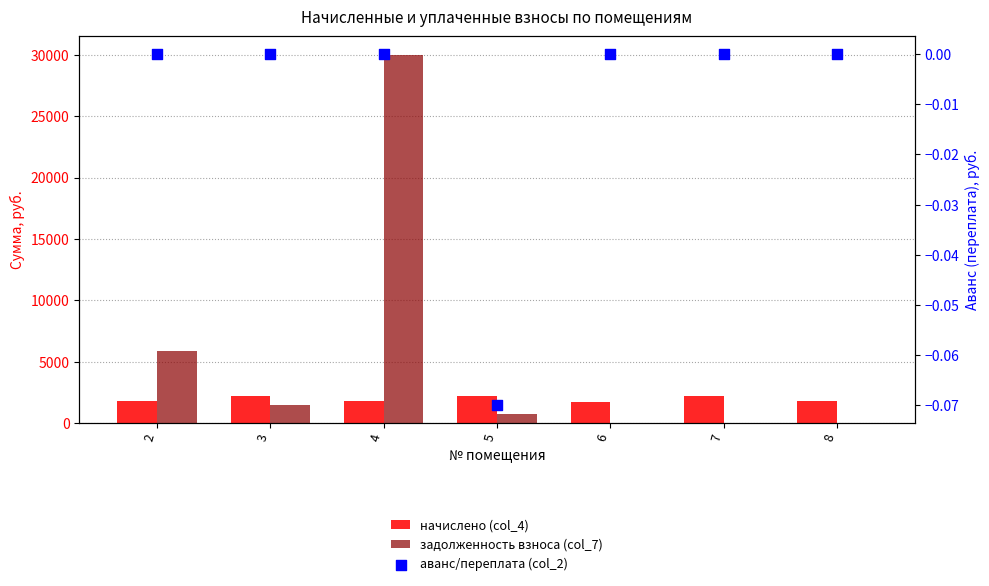

Which series has the widest spread of Y values?

задолженность взноса (col_7)